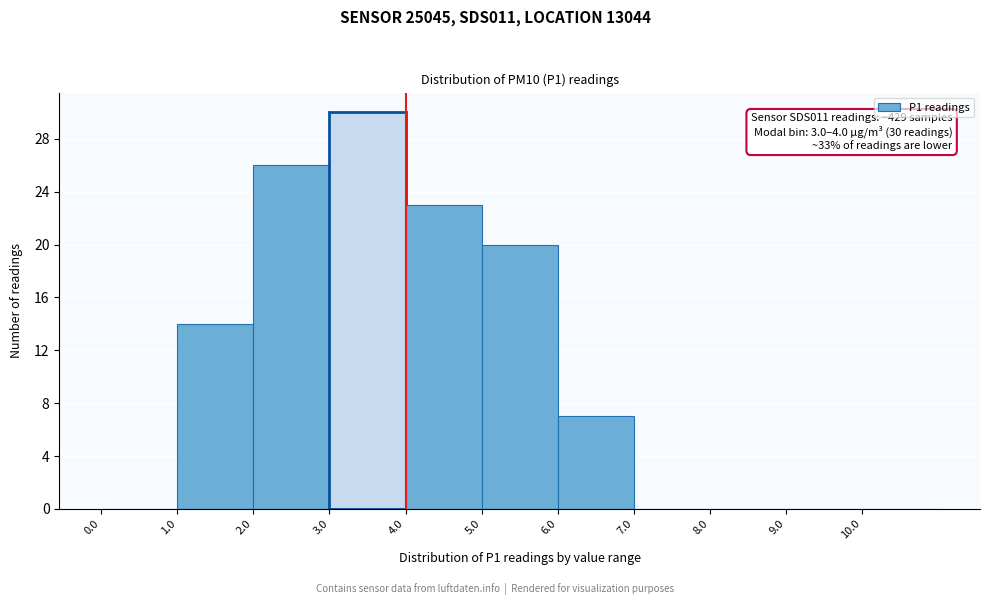

Over which range of the x-axis is the bar tallest?

3 to 4